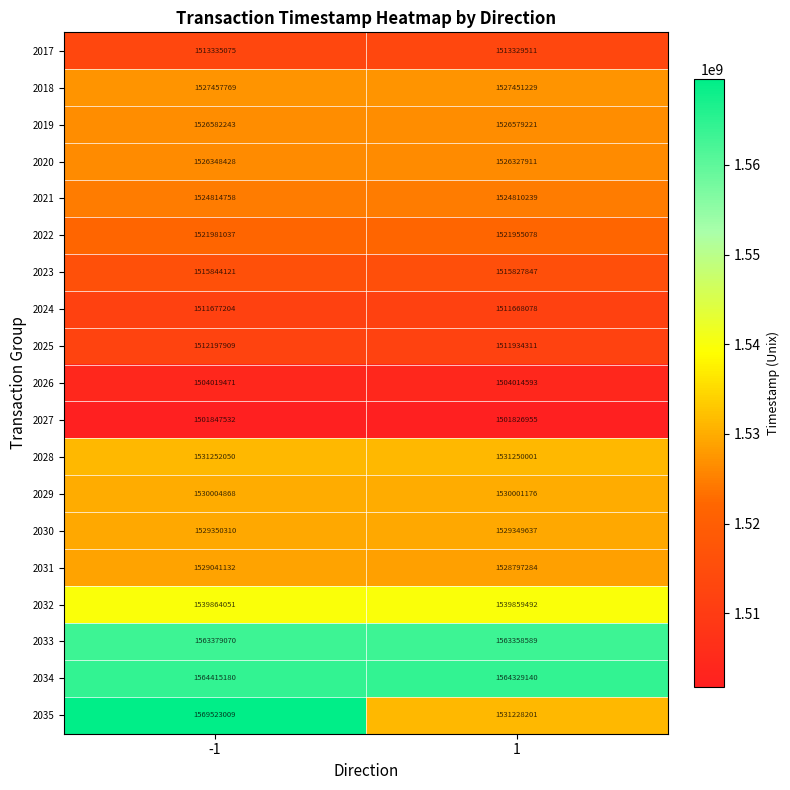

What is the spread (max minus min) of values at 1?

62502185